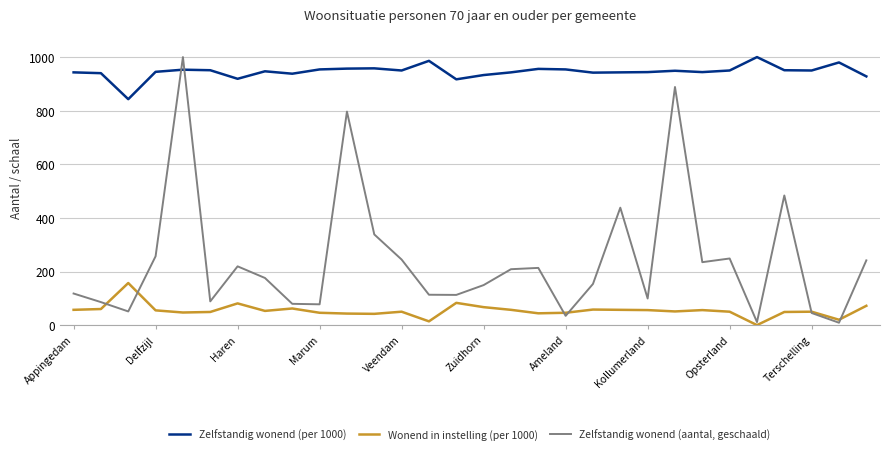

Which series has the widest spread of values?

Zelfstandig wonend (aantal, geschaald)